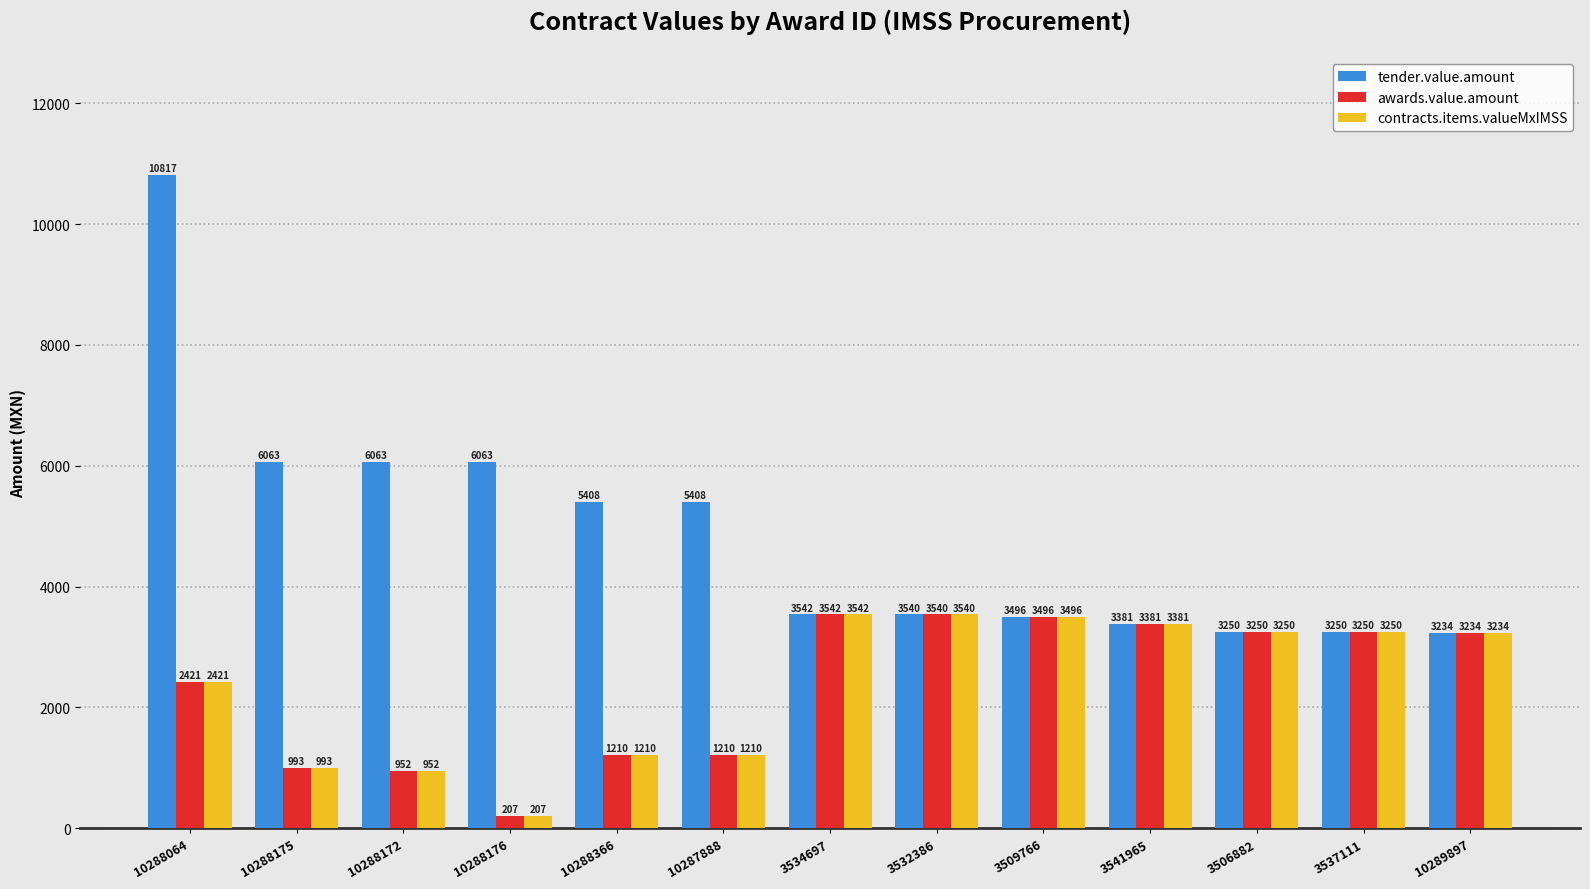

Which series has the largest total across all categories?

tender.value.amount